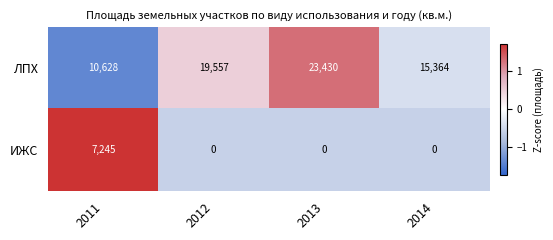

How many ЛПХ values are between 15364 and 23430?

3